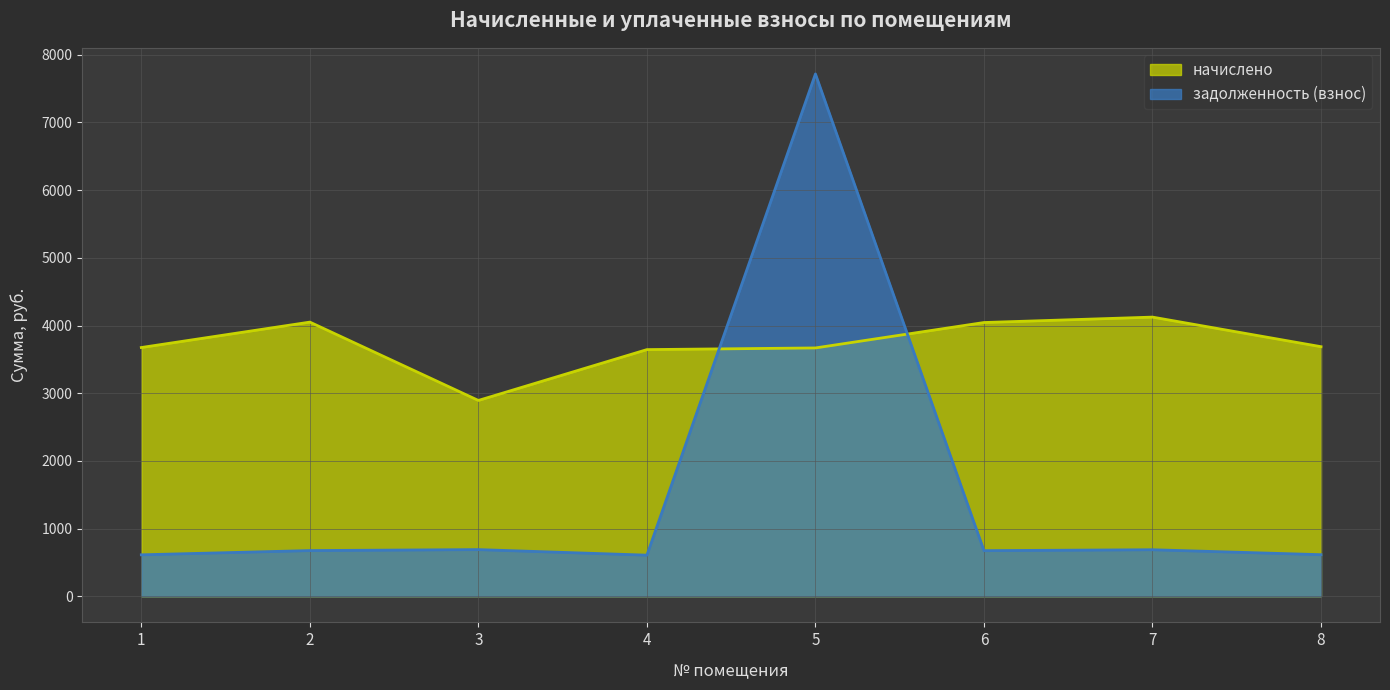

How many distinct data groups are displayed?

2